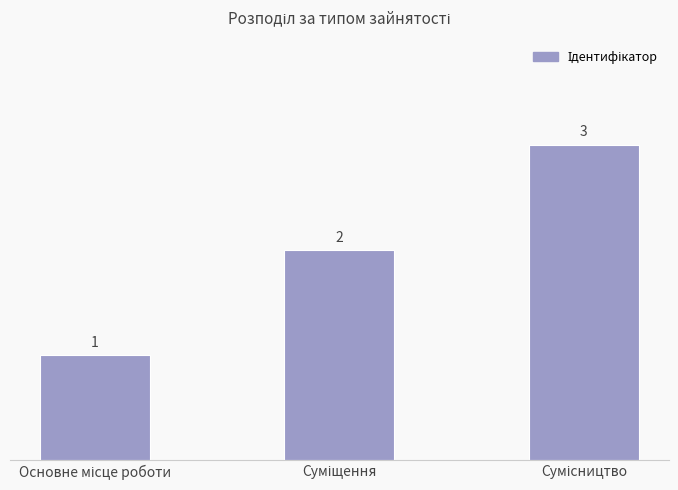

Reading left to right, extract all data points from this chart.

1	2	3